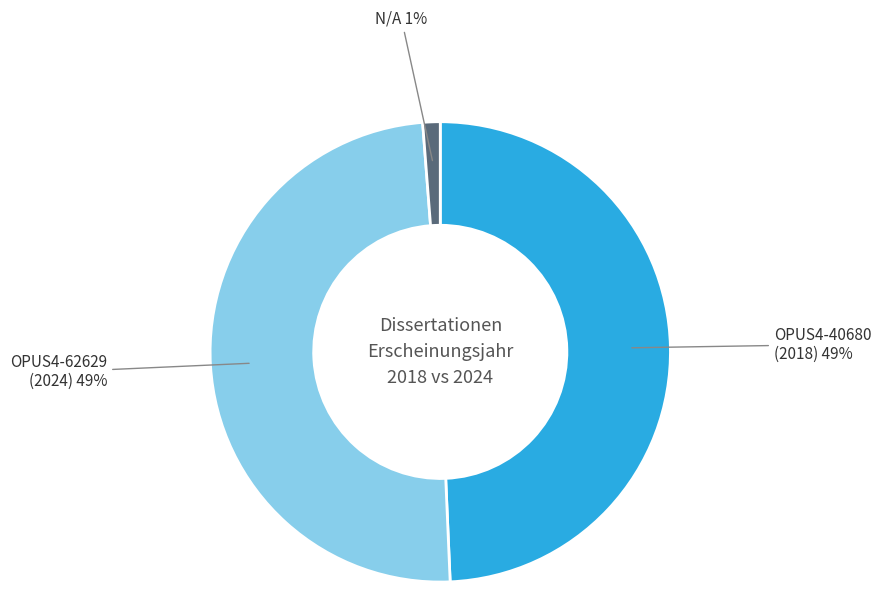

To the nearest percent, what is the average slice percentage?

33%